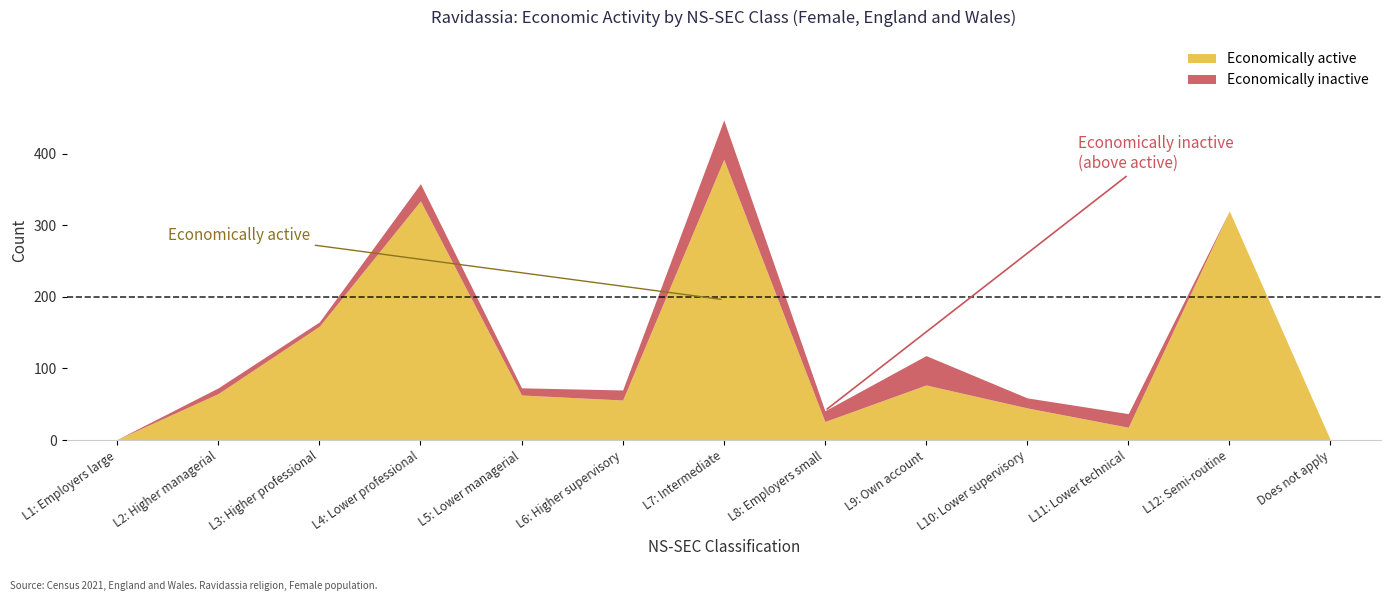

True or false: Economically inactive has more than 1 interior local peaks.

True